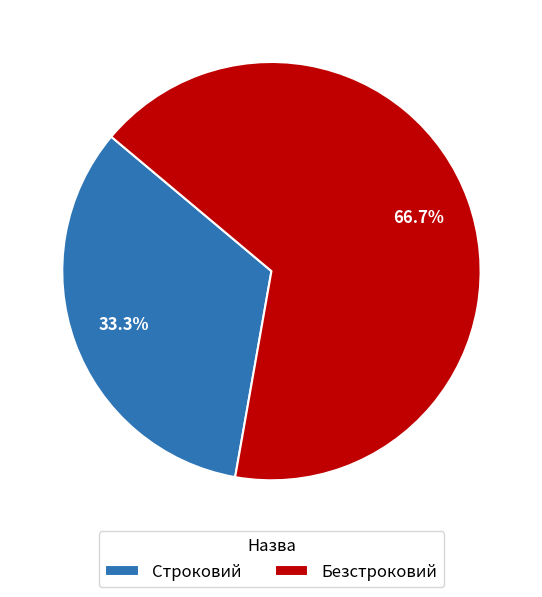

Is the sum of Строковий and Безстроковий greater than half?

Yes